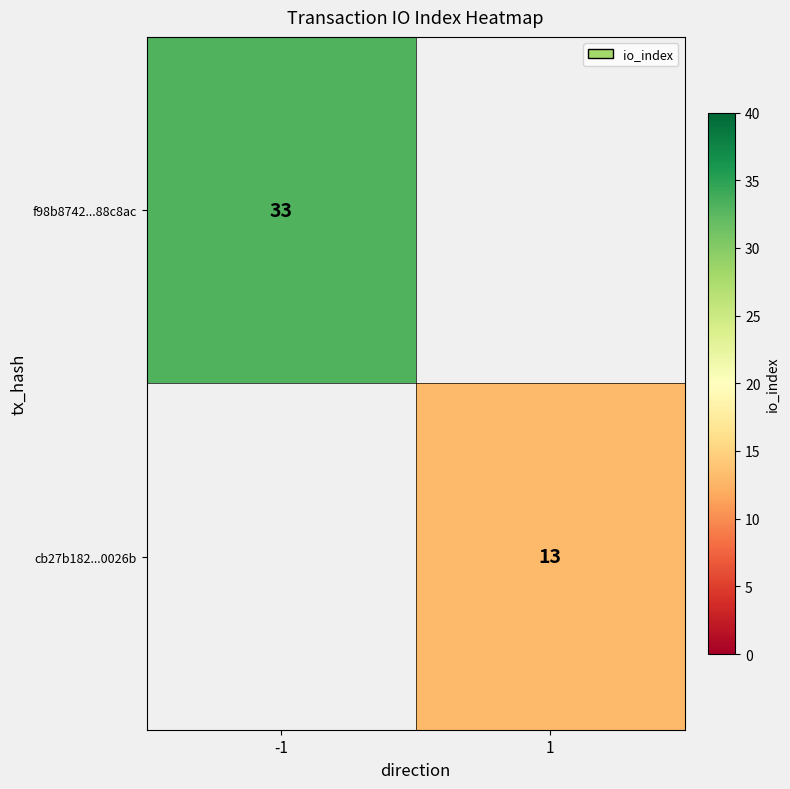

How many series are shown in this chart?

2